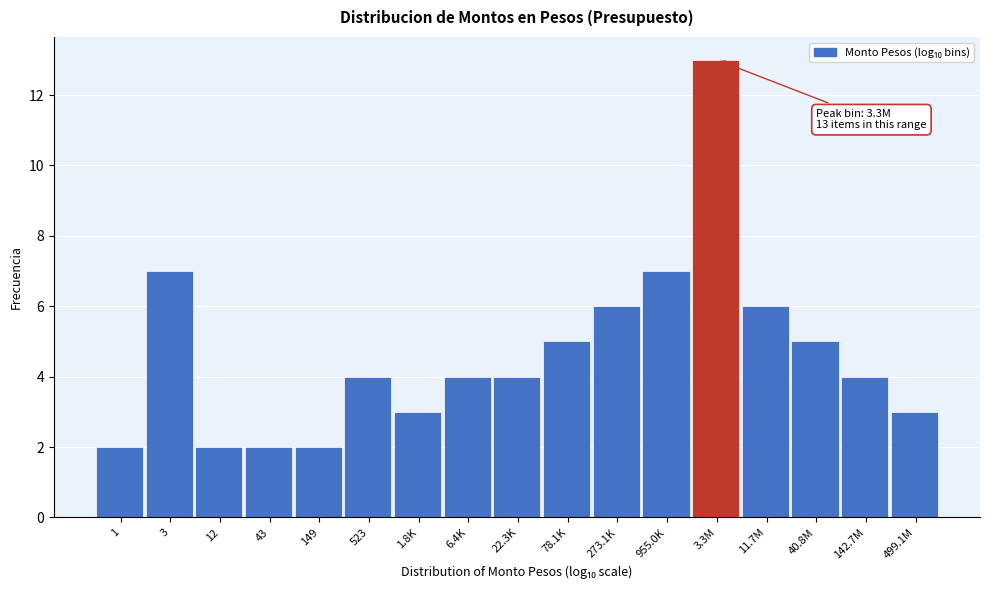

Reading left to right, what are all the values shown in this chart?

1=2	3=7	12=2	43=2	149=2	523=4	1.8K=3	6.4K=4	22.3K=4	78.1K=5	273.1K=6	955.0K=7	3.3M=13	11.7M=6	40.8M=5	142.7M=4	499.1M=3